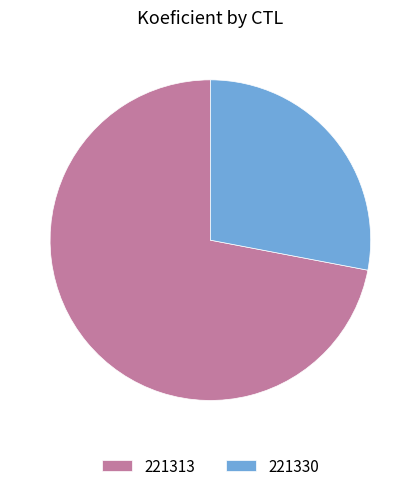

Does 221330 represent more than half of the total?

No